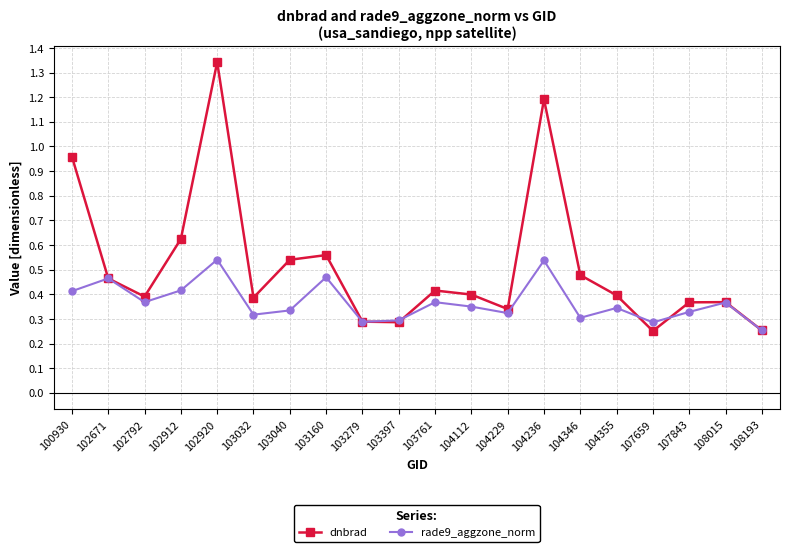

What is the sum of the dnbrad values at 100930 and 104346?

1.4